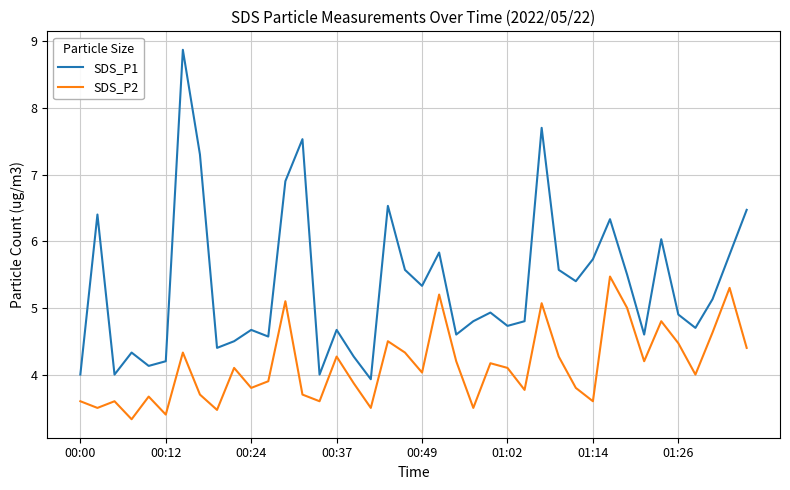

What is the smallest value displayed?

3.3